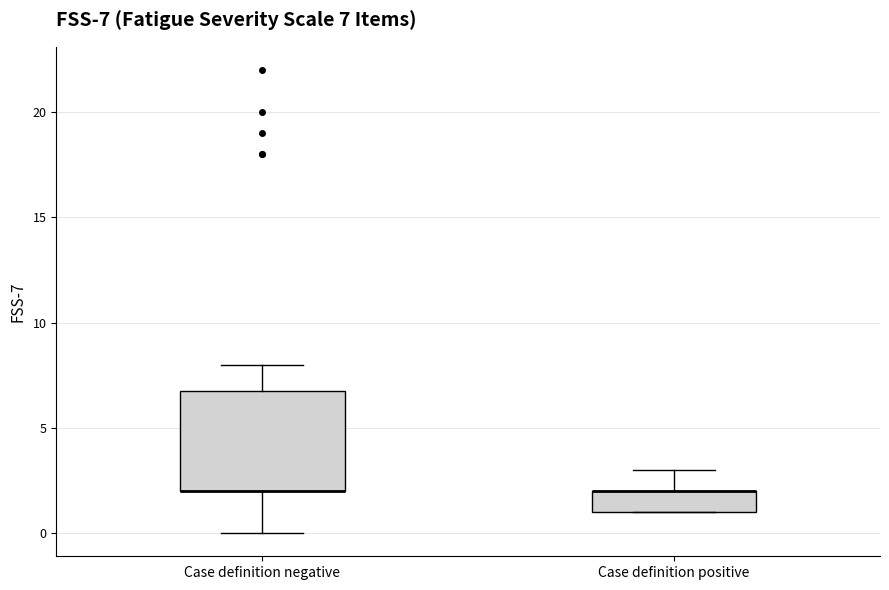

Which box is the tallest, from its lower edge to its upper edge?

Case definition negative